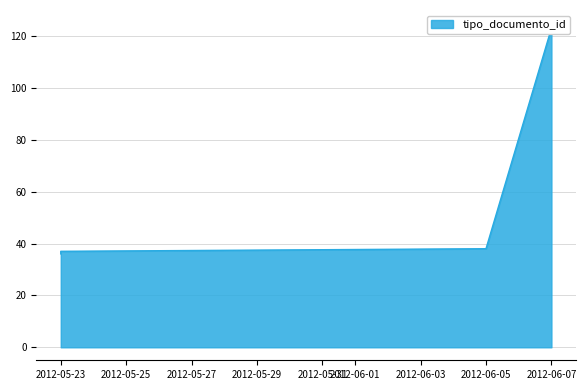

Is it true that the value at 2012-06-05 is 10?

False